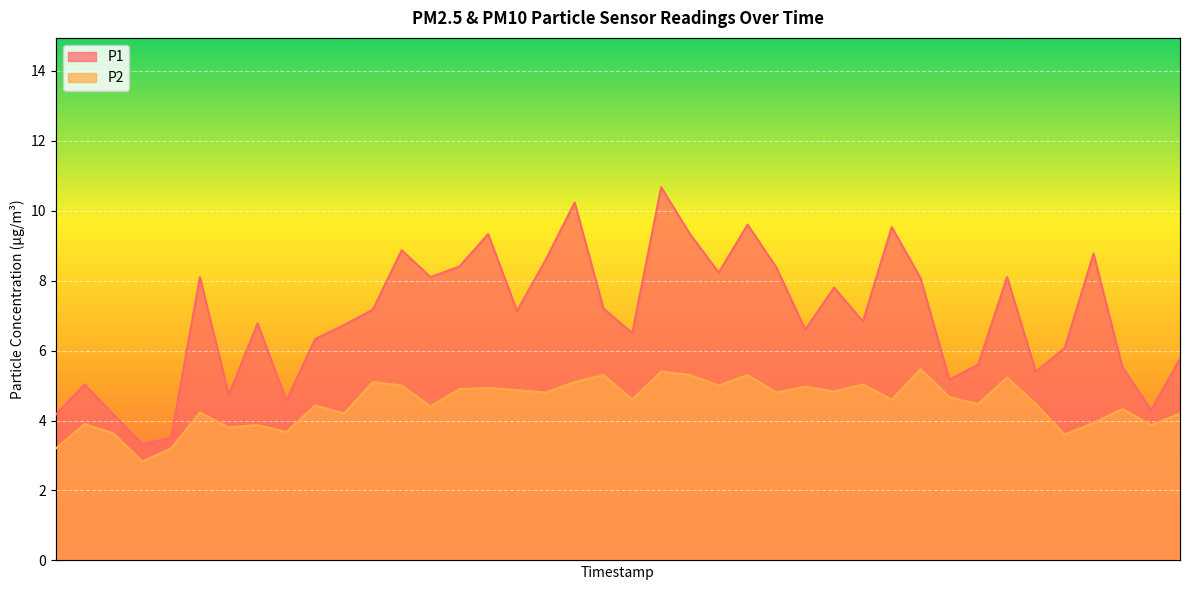

At which category is the sum across all series the highest?

00:51